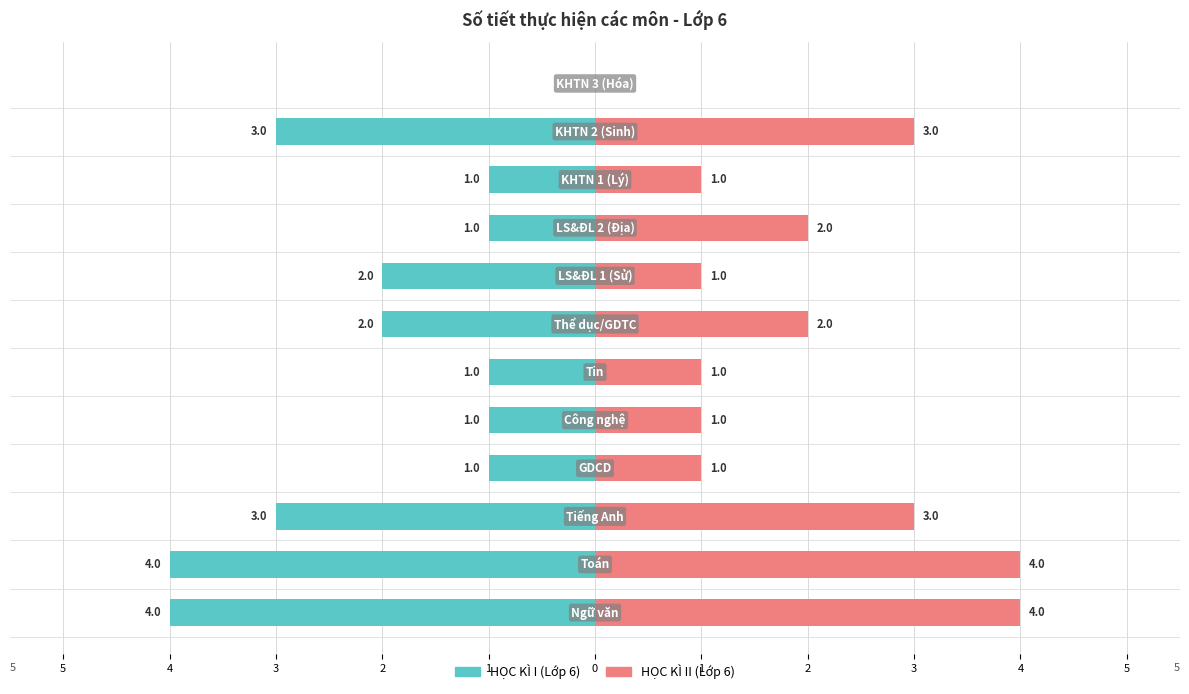

Is the value of HỌC KÌ II (Lớp 6) at 3 greater than the value of HỌC KÌ I (Lớp 6) at 3?

Yes